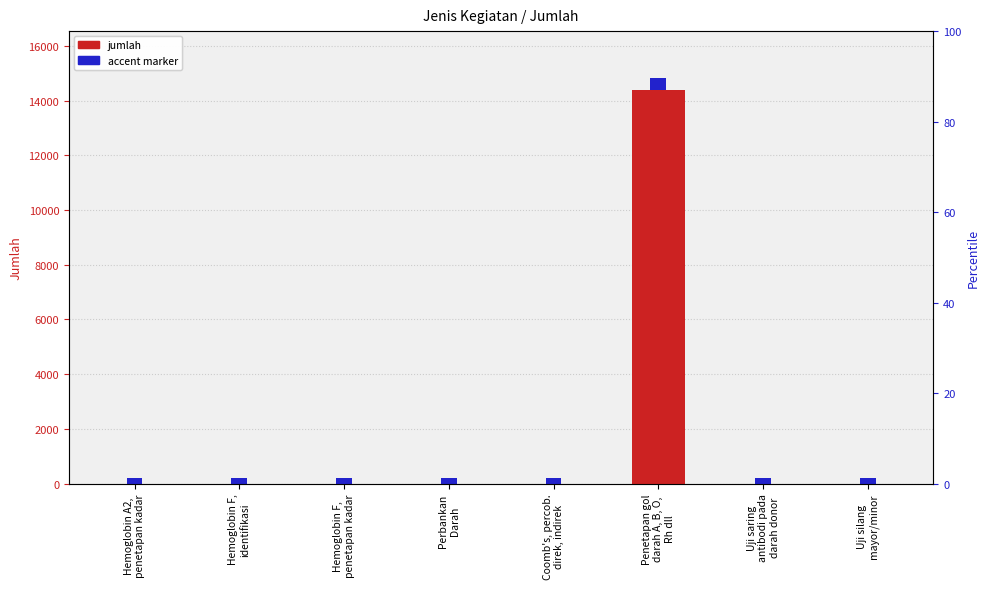

Count the number of data series in this chart.

1